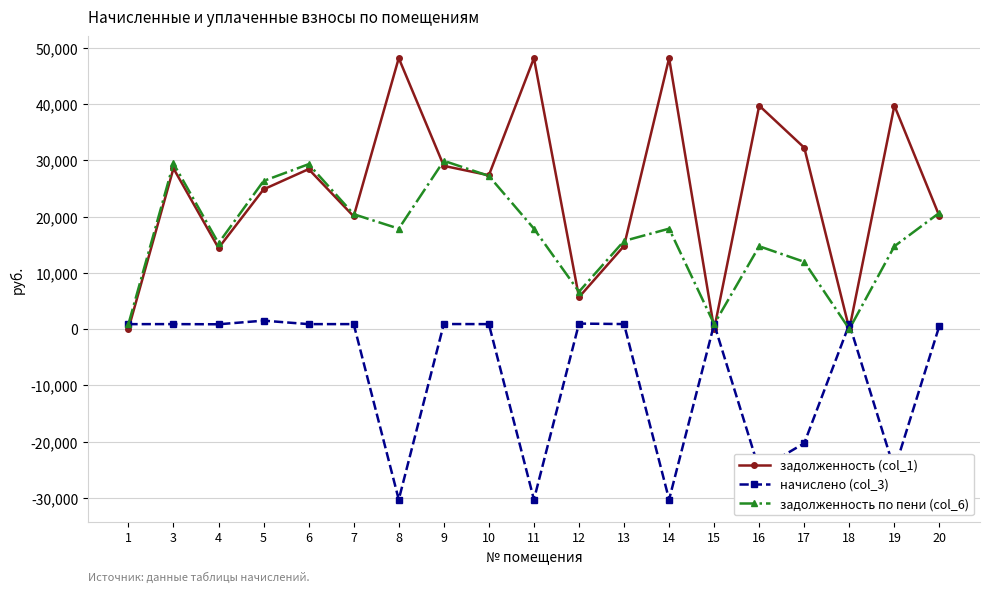

What is the difference between the second highest and second lowest values in the задолженность (col_1) series?

48163.7